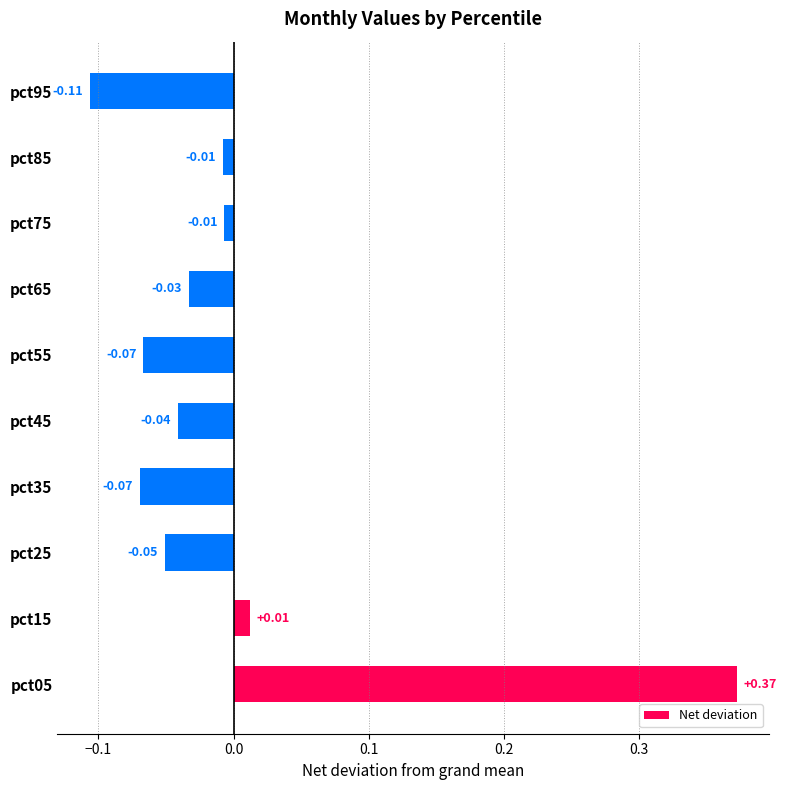

How many positive values are there?

2